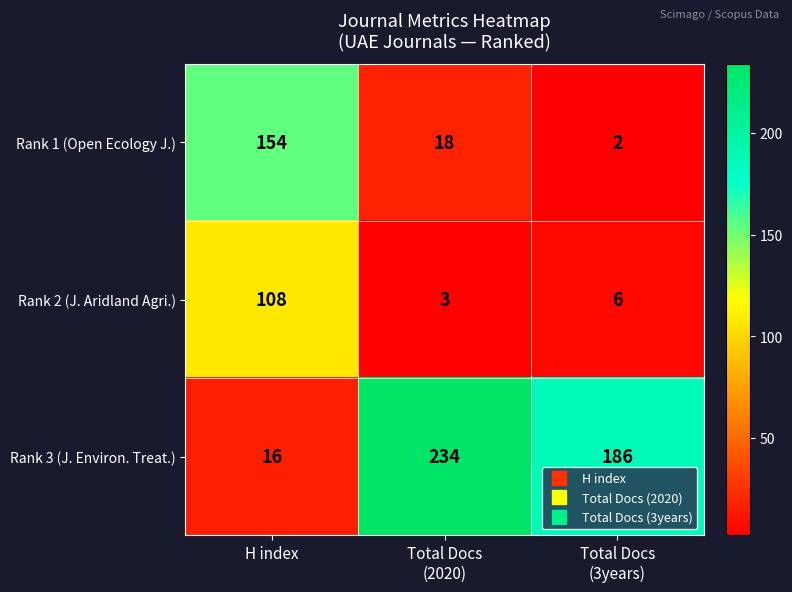

At H index, list the series in order from largest to smallest.

Rank 1 (Open Ecology J.), Rank 2 (J. Aridland Agri.), Rank 3 (J. Environ. Treat.)